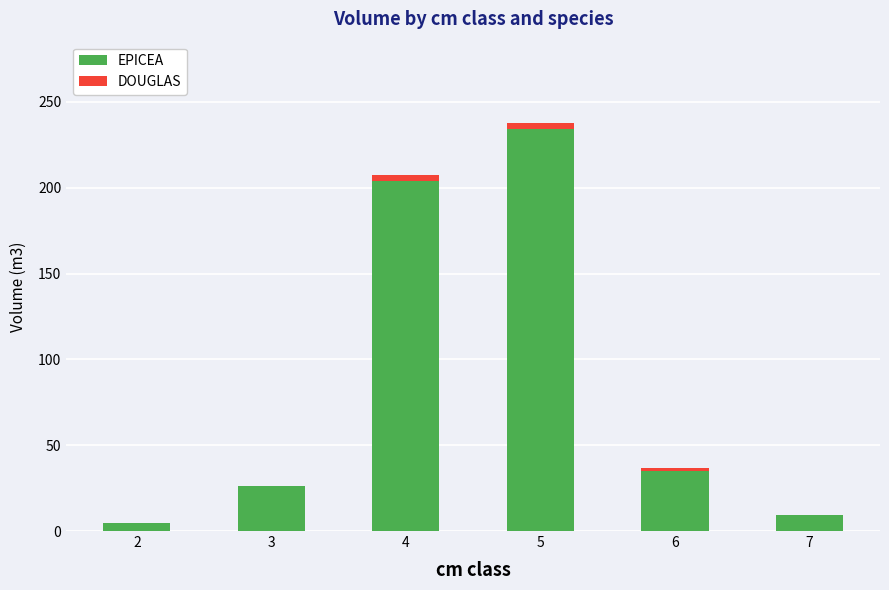

What is the total value across all series at 7?

9.4